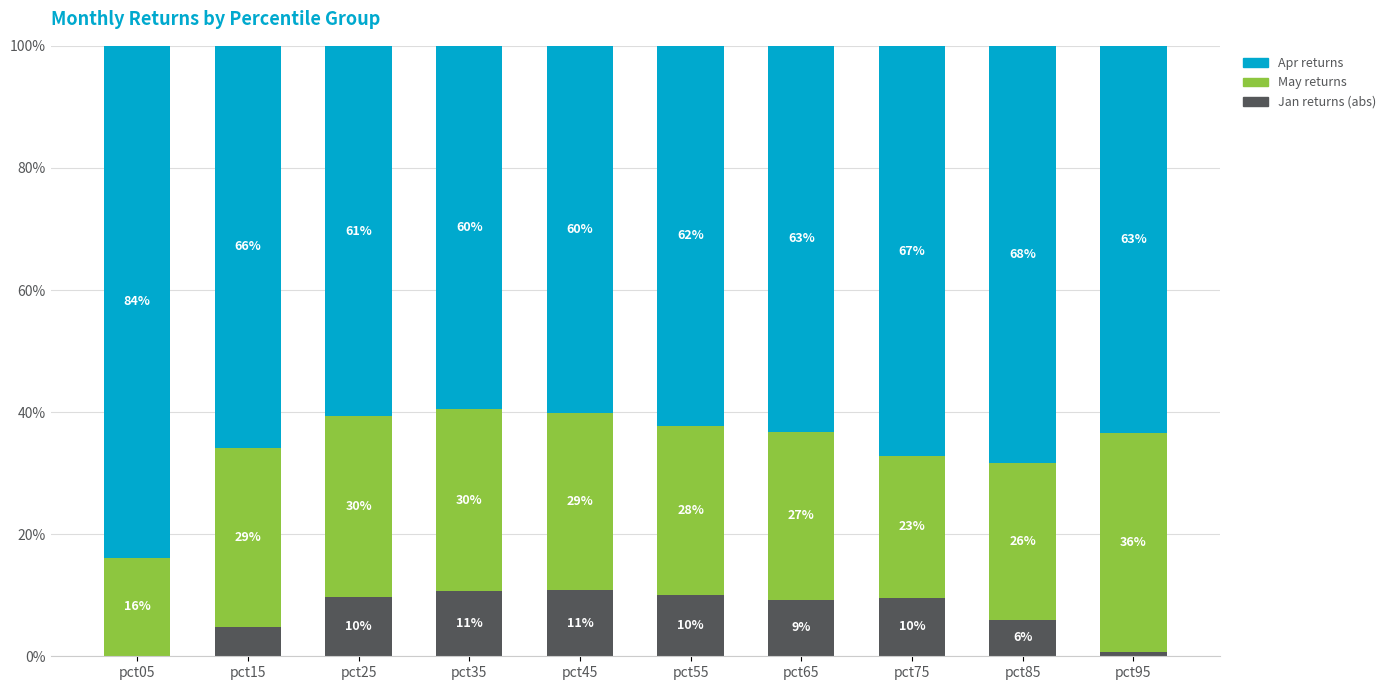

What is the total value across all series at pct05?

100.0